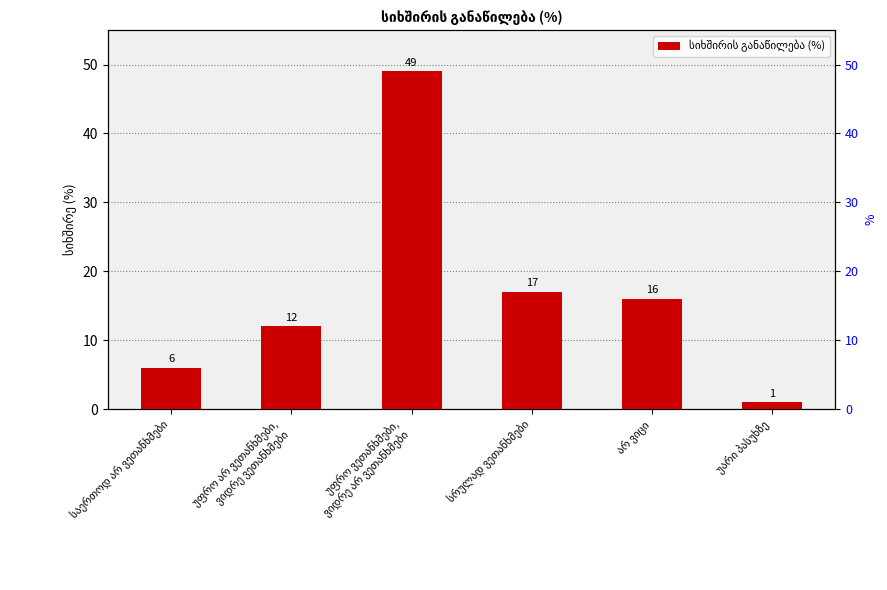

What is the maximum value shown in the chart?

49